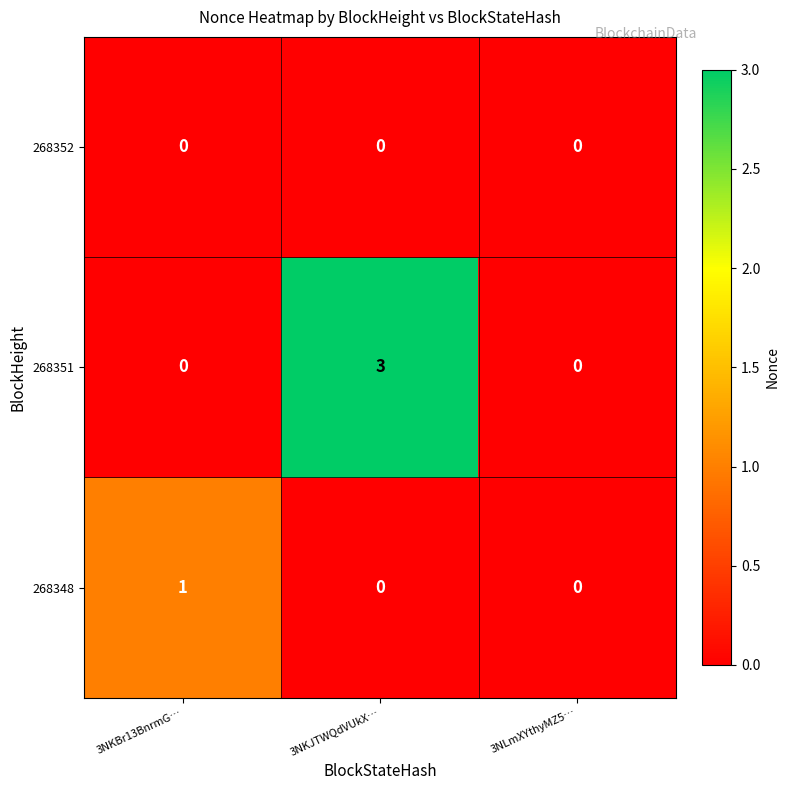

True or false: 268352 has a value of 0 at 3NKBr13BnrmG….

True